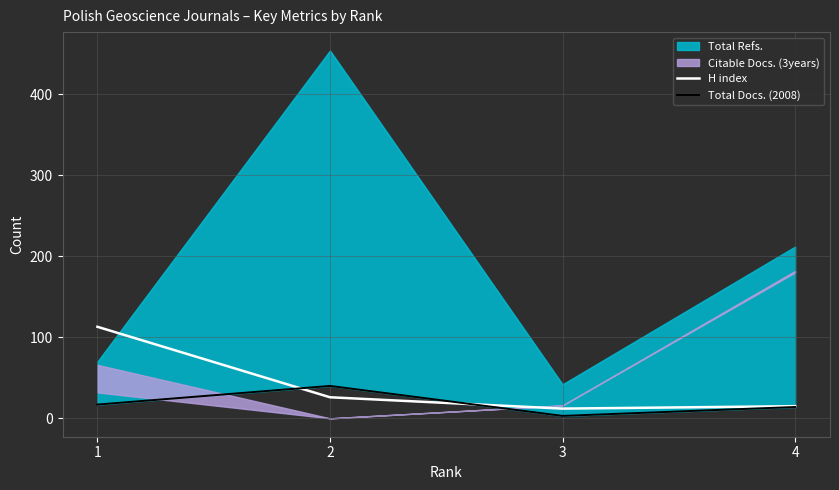

True or false: Total Docs. (2008) and H index intersect in this chart.

True